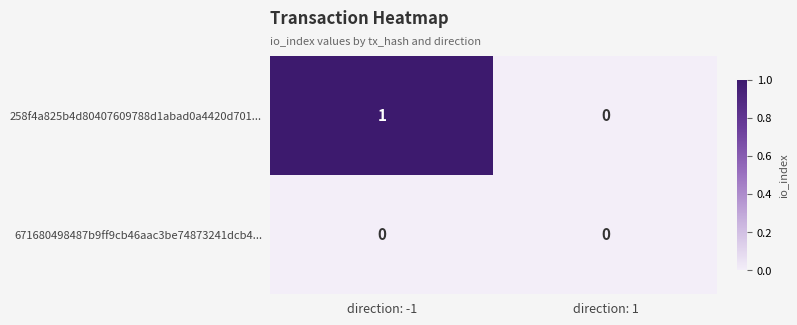

At which category is the sum across all series the highest?

direction: -1